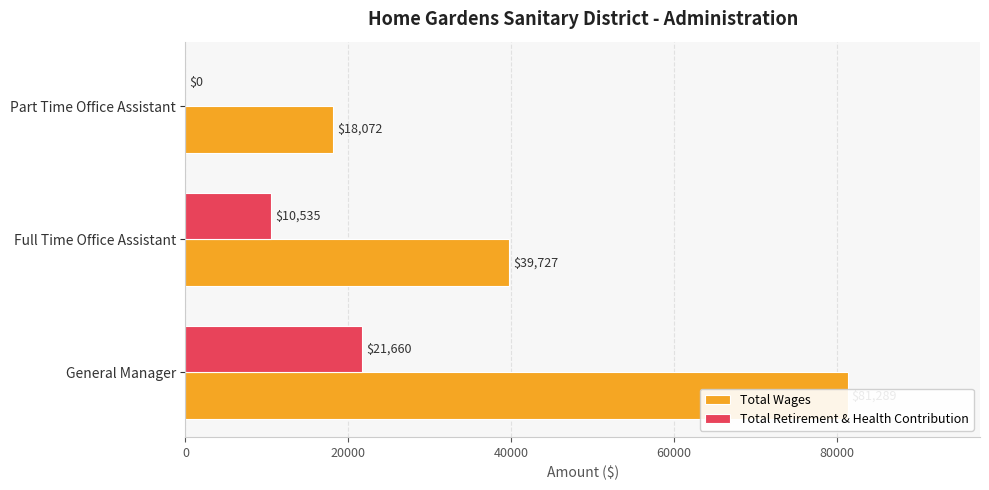

What is the difference between the second highest and minimum values in the Total Wages series?

21655